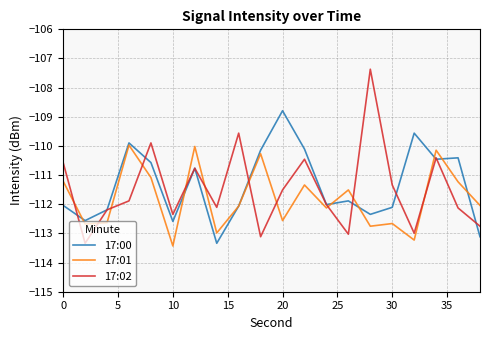

Rank the series by their maximum value, from highest to lowest.

17:02, 17:00, 17:01